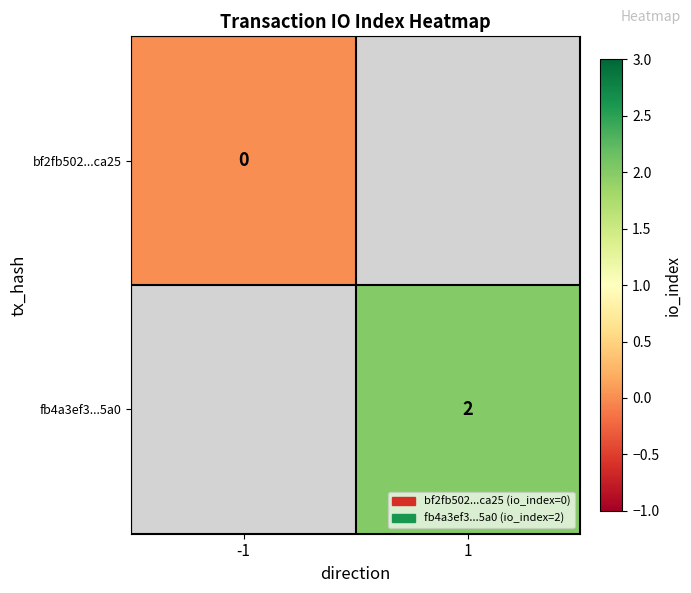

The fb4a3ef3...5a0 series shows 1 at 1. True or false?

False